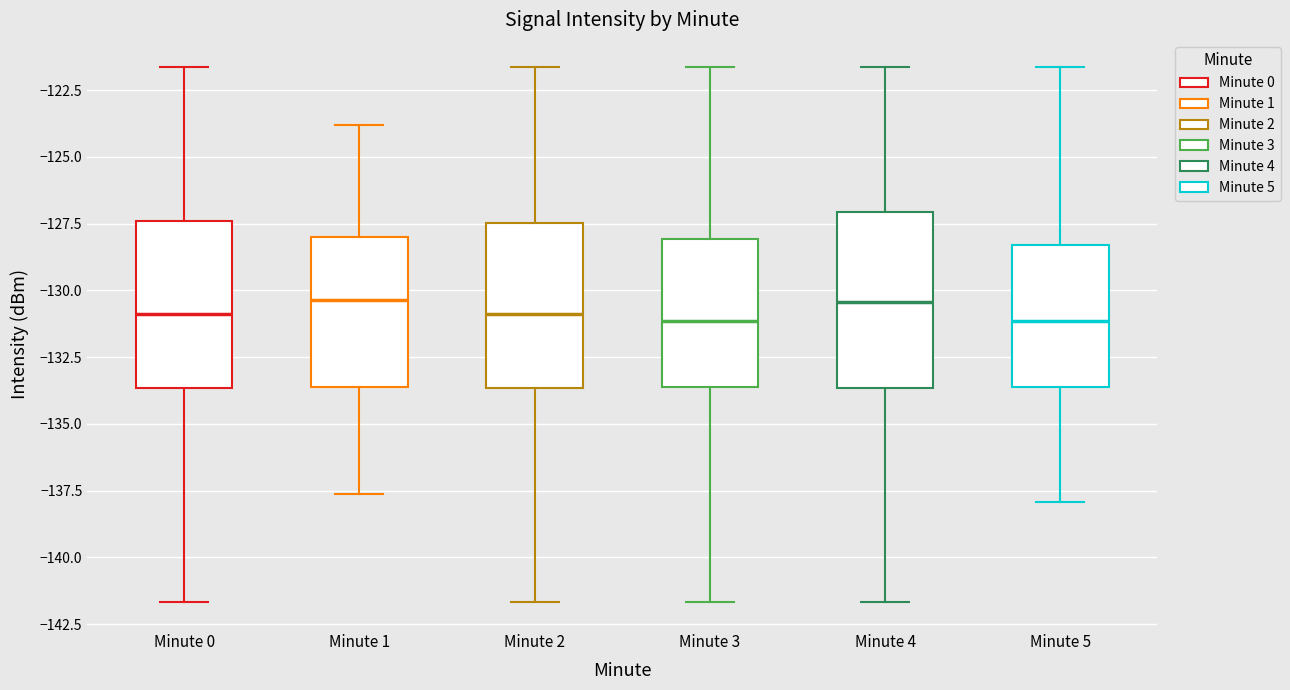

Where does the lower whisker of the box for Minute 3 end on the y-axis? The values are not printed on the chart, so give them approximately, as read against the axis.

-141.5